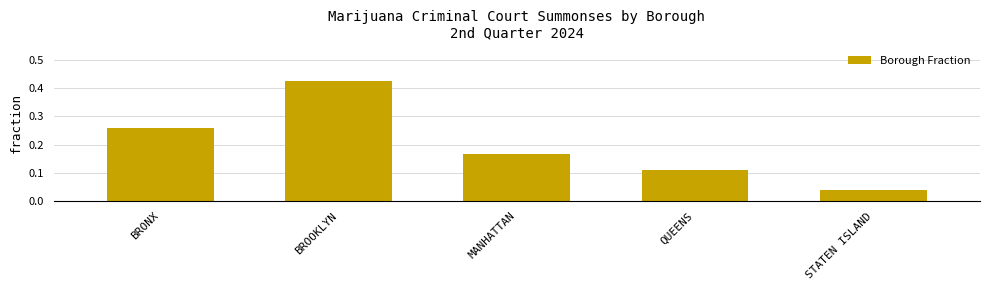

Where is the data nearest to the value 0?

STATEN ISLAND